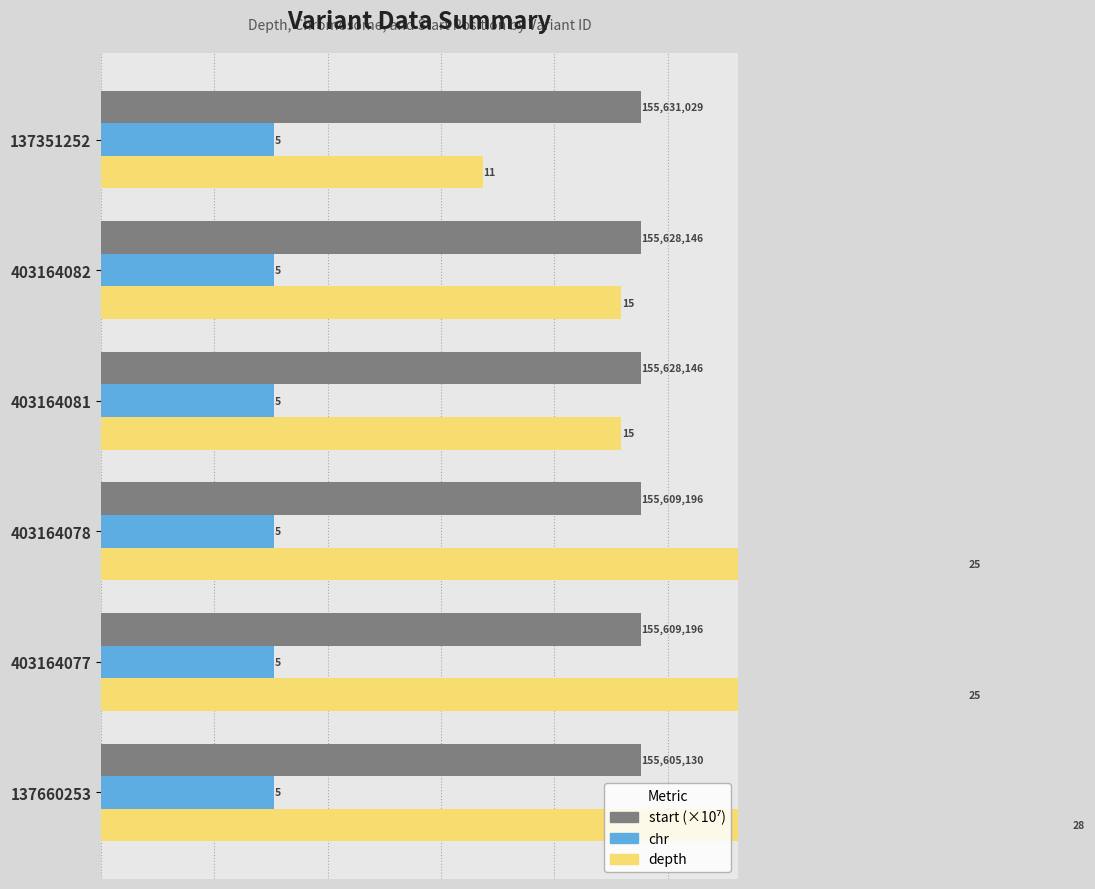

How many groups of bars are there?

6